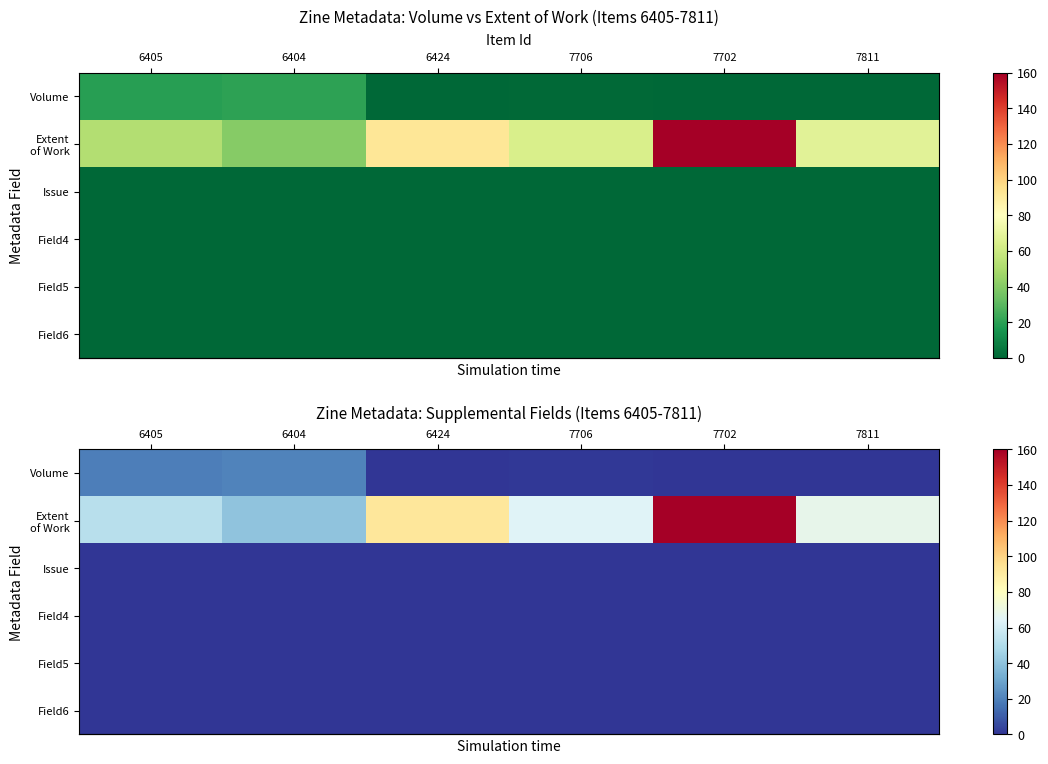

At which category is the sum across all series the highest?

7702